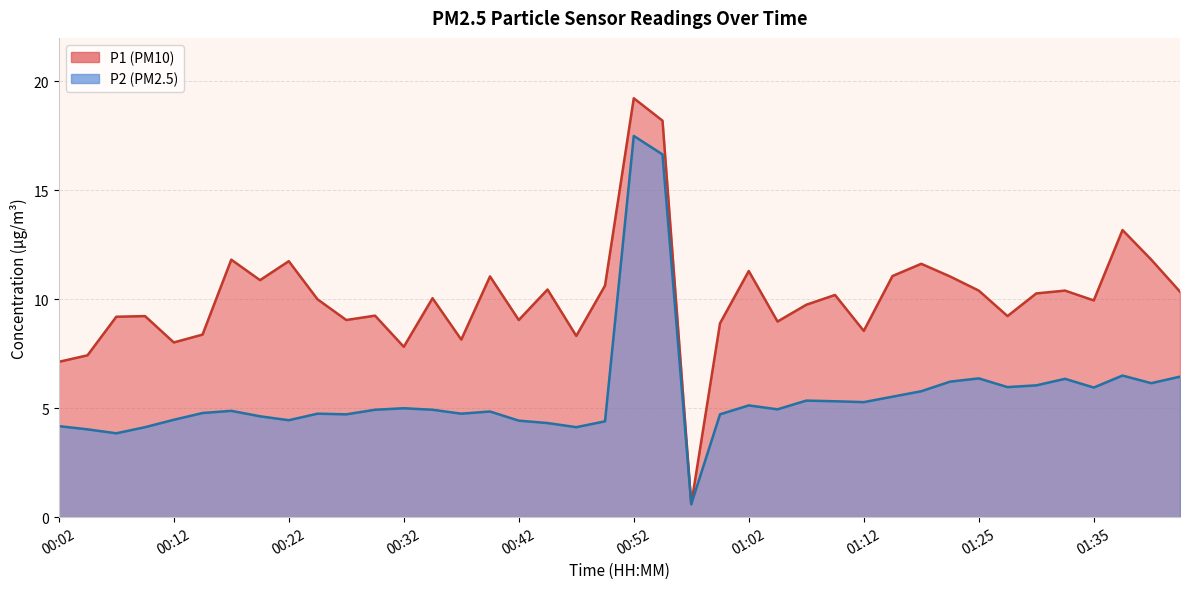

How many categories are shown in the chart?

40